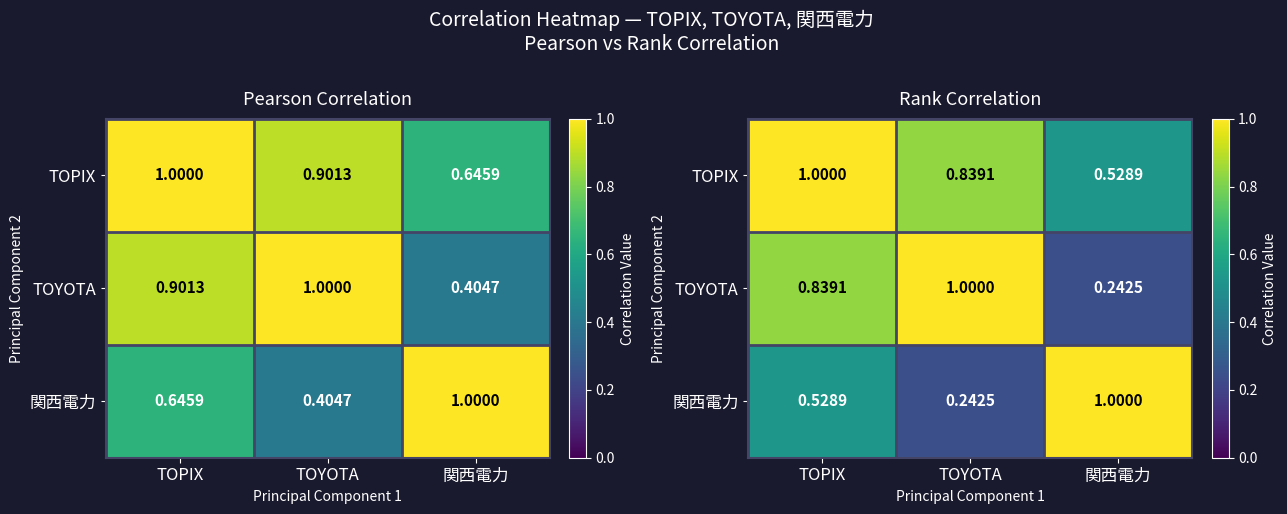

Which series has the widest spread of values?

TOYOTA